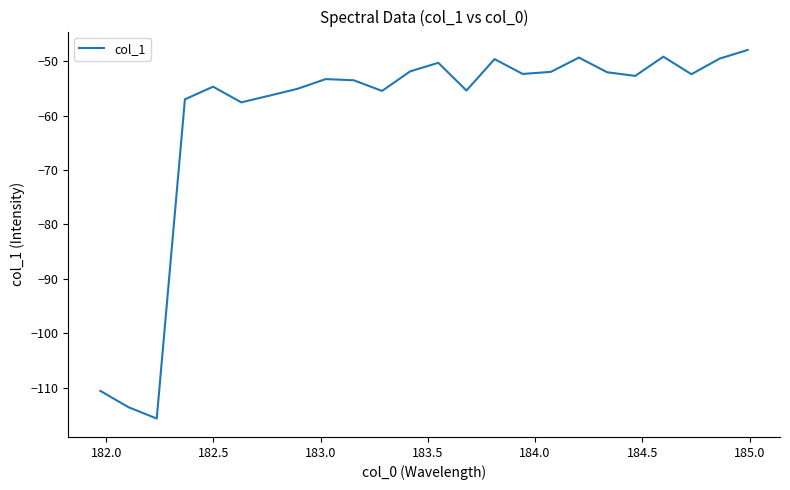

What is the sum of all values?

-1447.2